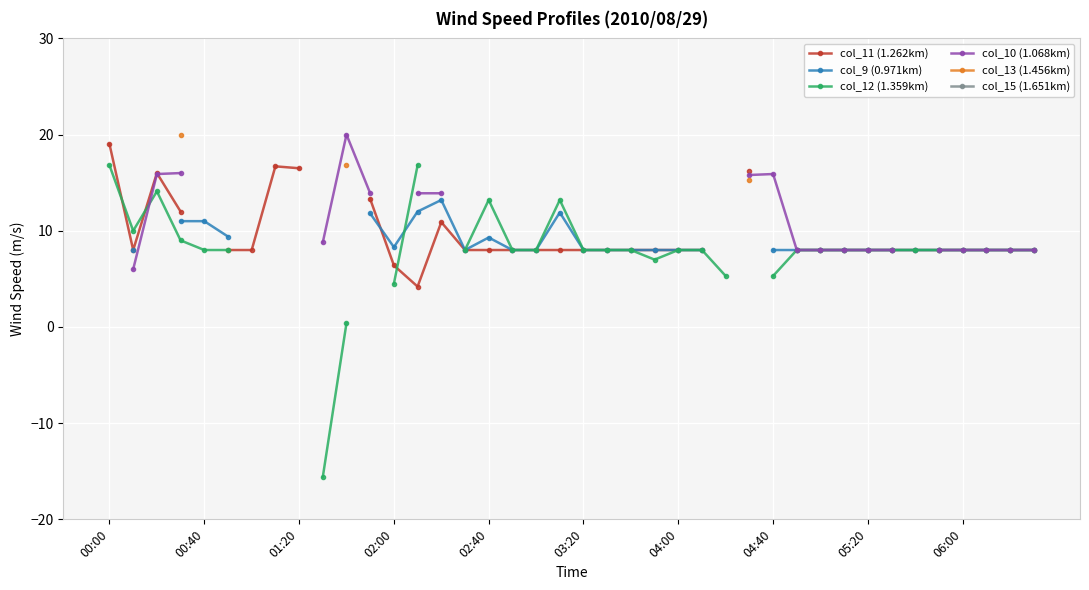

Between 17 and 24, which is larger?

17